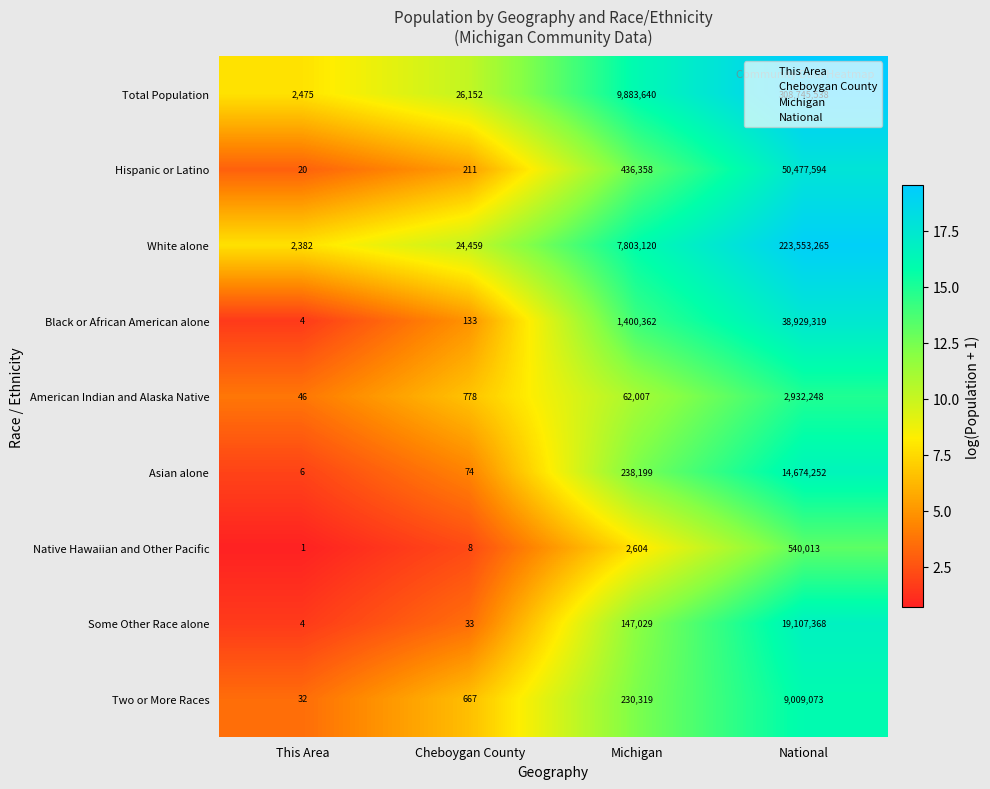

List the series in order of their peak value, highest first.

Total Population, White alone, Hispanic or Latino, Black or African American alone, Some Other Race alone, Asian alone, Two or More Races, American Indian and Alaska Native, Native Hawaiian and Other Pacific